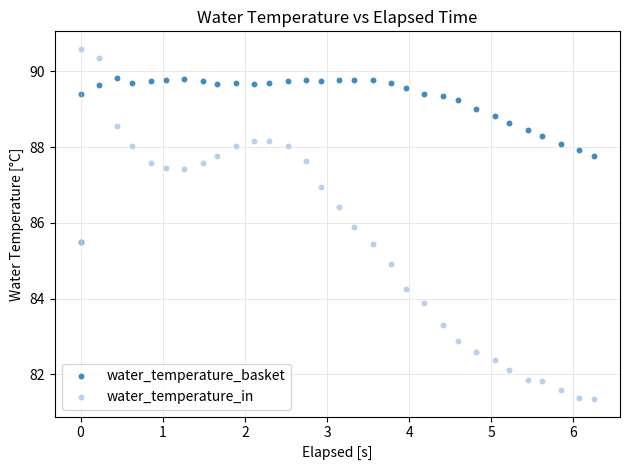

What are all the series names shown in the legend?

water_temperature_basket, water_temperature_in